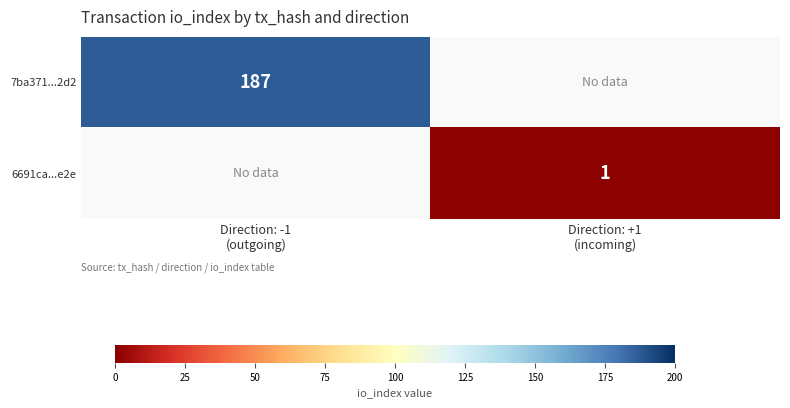

How many data points does each series have?

2